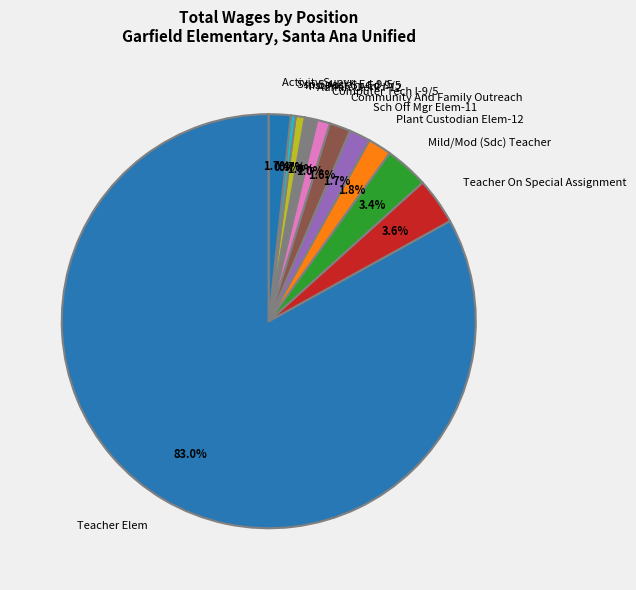

Does any single category account for the majority?

Yes